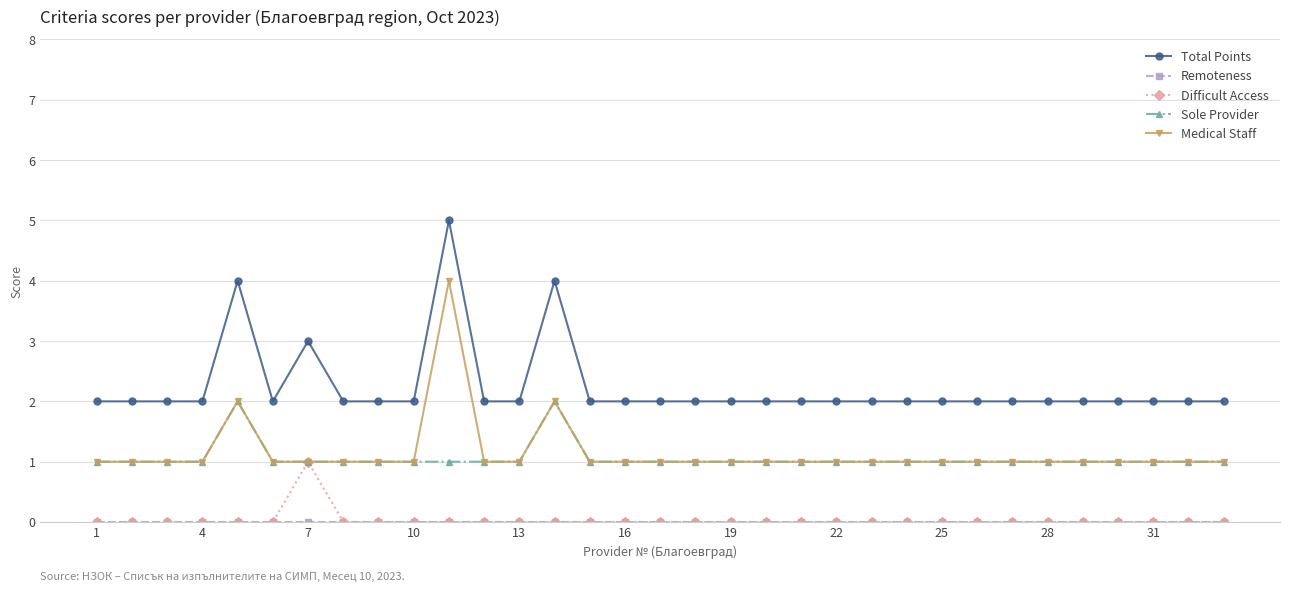

What is the maximum value shown in the chart?

5